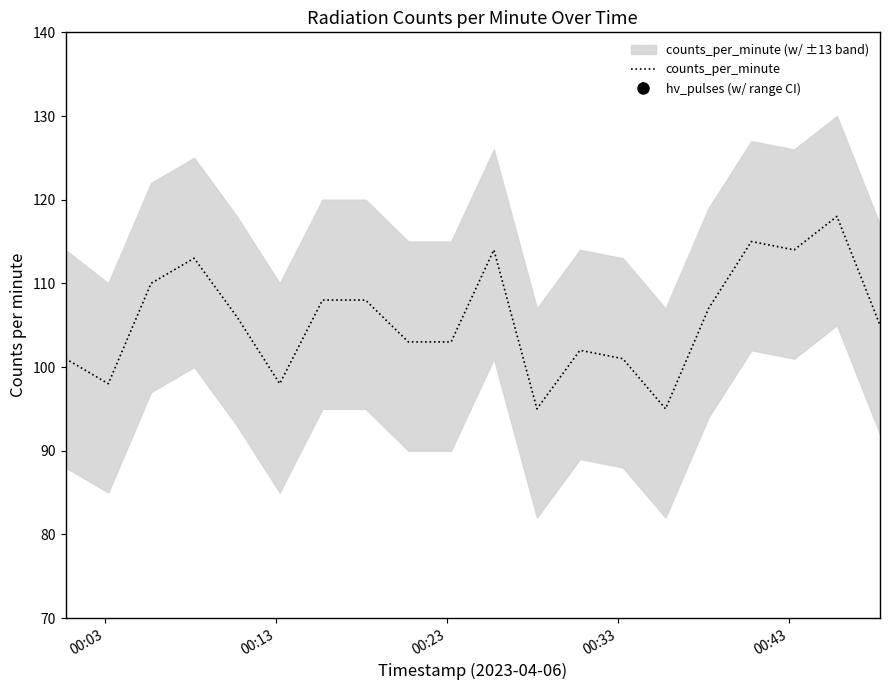

What is the lowest value of the counts_per_minute series?

95